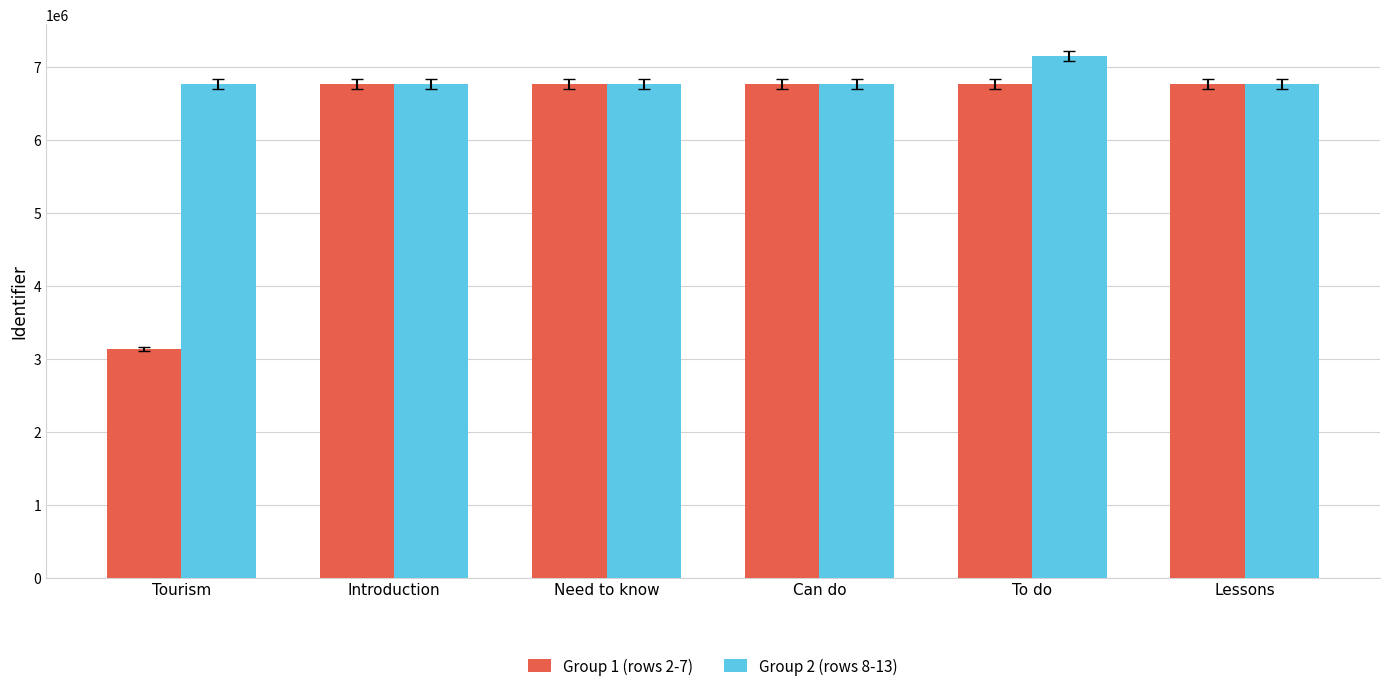

Read the Group 2 (rows 8-13) value at Tourism.

6766239